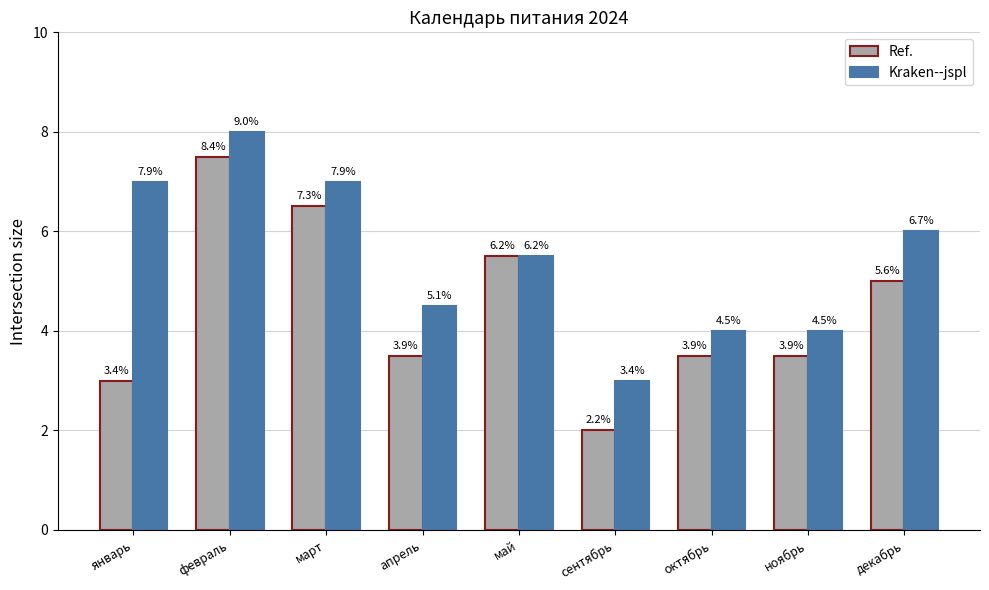

Between март and ноябрь, which series saw the biggest shift?

Ref.